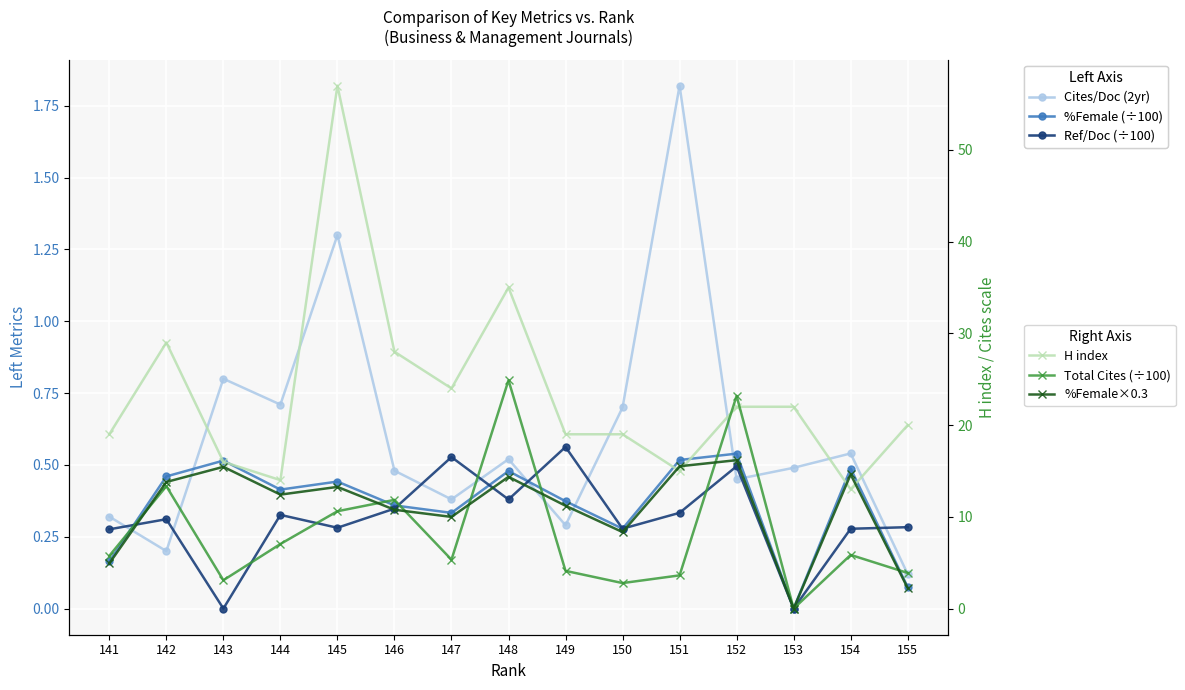

How many lines are shown in the chart?

6